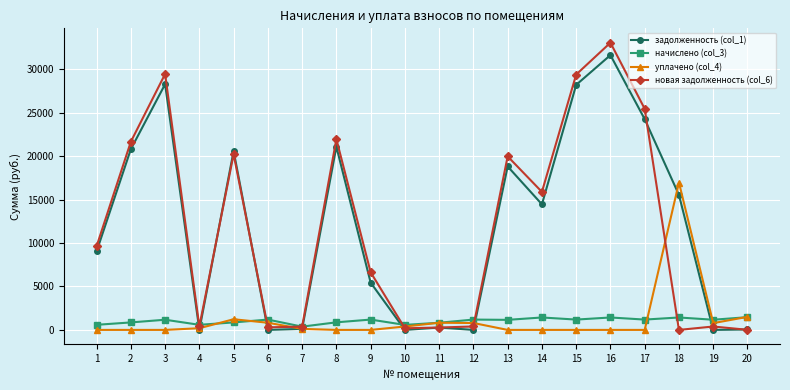

What is the sum of all новая задолженность (col_6) values?

235794.5